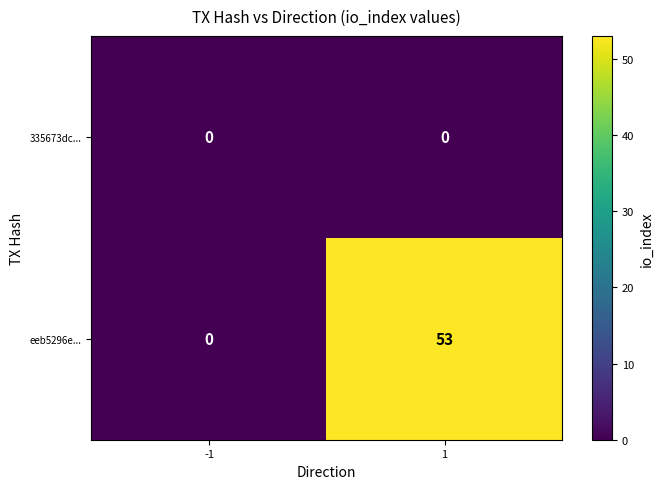

Rank the series by their average value, from lowest to highest.

335673dc..., eeb5296e...